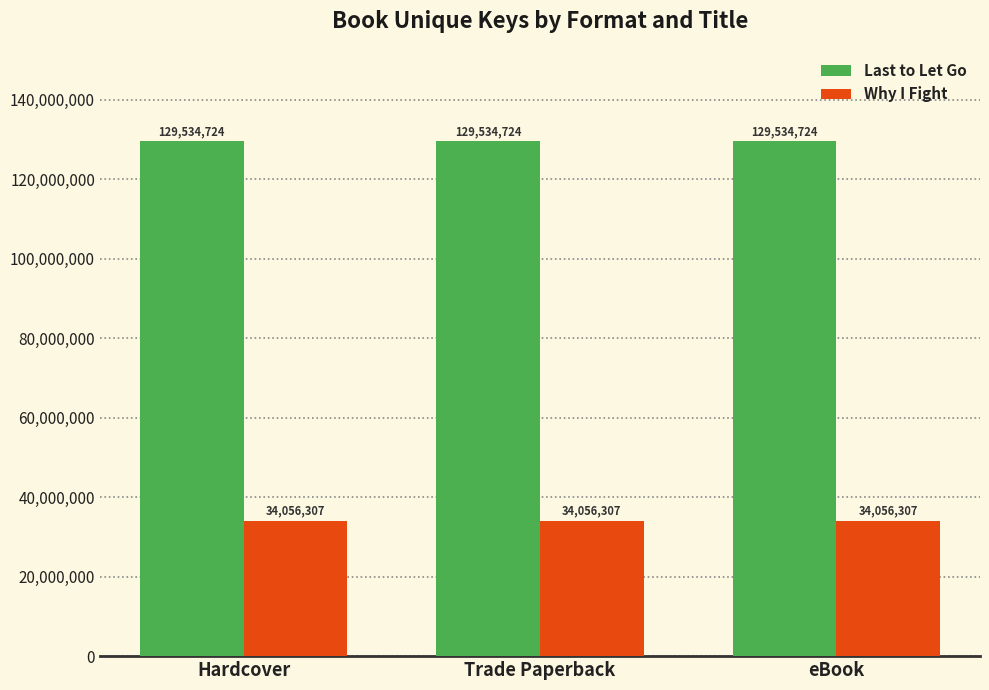

Reading left to right, extract all data points from this chart.

Last to Let Go: 129534724	129534724	129534724
Why I Fight: 34056307	34056307	34056307